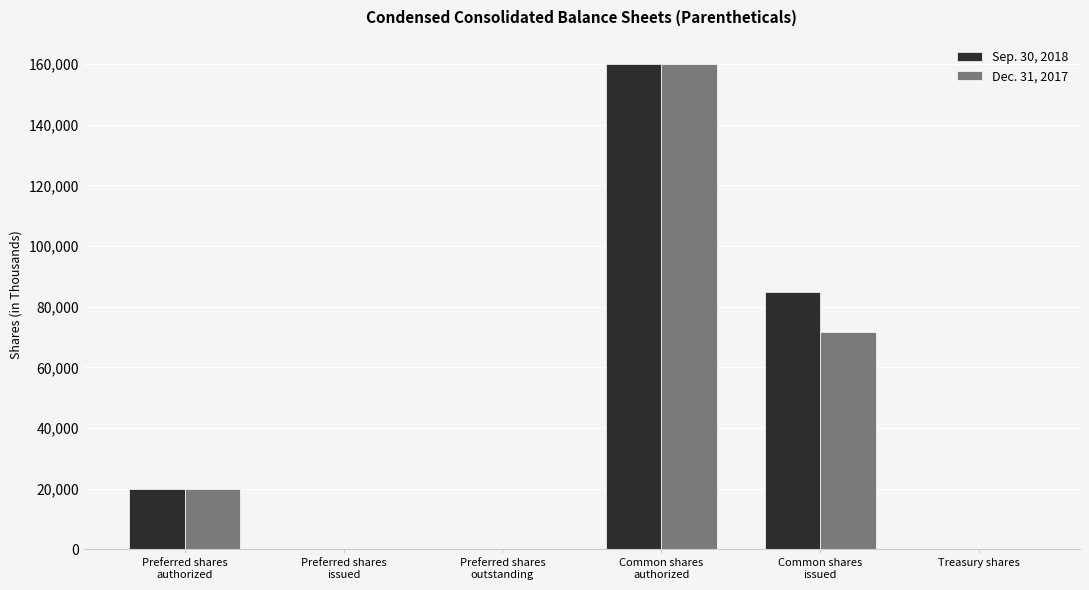

Count the number of data series in this chart.

2